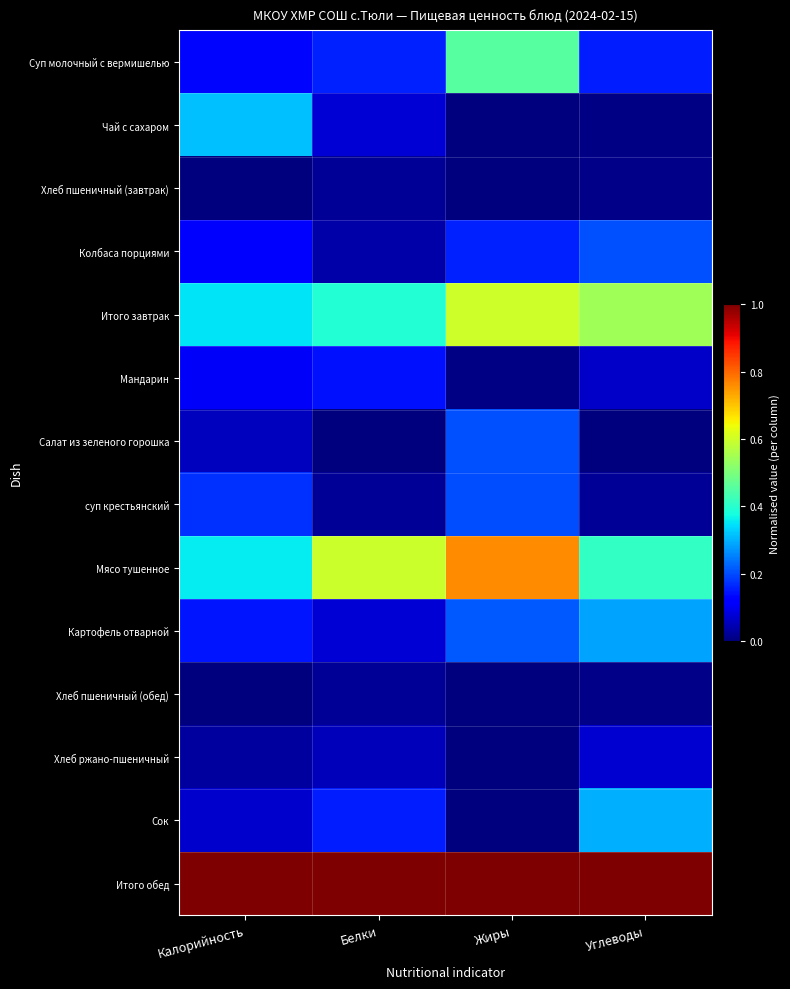

Reading left to right, transcribe all the data shown in this chart.

Суп молочный с вермишелью: Калорийность=0.1	Белки=0.2	Жиры=0.5	Углеводы=0.2
Чай с сахаром: Калорийность=0.3	Белки=0.1	Жиры=0.0	Углеводы=0.0
Хлеб пшеничный (завтрак): Калорийность=0.0	Белки=0.0	Жиры=0.0	Углеводы=0.0
Колбаса порциями: Калорийность=0.1	Белки=0.0	Жиры=0.2	Углеводы=0.2
Итого завтрак: Калорийность=0.3	Белки=0.4	Жиры=0.6	Углеводы=0.5
Мандарин: Калорийность=0.1	Белки=0.1	Жиры=0.0	Углеводы=0.1
Салат из зеленого горошка: Калорийность=0.1	Белки=0.0	Жиры=0.2	Углеводы=0.0
суп крестьянский: Калорийность=0.2	Белки=0.0	Жиры=0.2	Углеводы=0.0
Мясо тушенное: Калорийность=0.4	Белки=0.6	Жиры=0.8	Углеводы=0.4
Картофель отварной: Калорийность=0.1	Белки=0.1	Жиры=0.2	Углеводы=0.3
Хлеб пшеничный (обед): Калорийность=0.0	Белки=0.0	Жиры=0.0	Углеводы=0.0
Хлеб ржано-пшеничный: Калорийность=0.0	Белки=0.1	Жиры=0.0	Углеводы=0.1
Сок: Калорийность=0.1	Белки=0.2	Жиры=0.0	Углеводы=0.3
Итого обед: Калорийность=1.0	Белки=1.0	Жиры=1.0	Углеводы=1.0